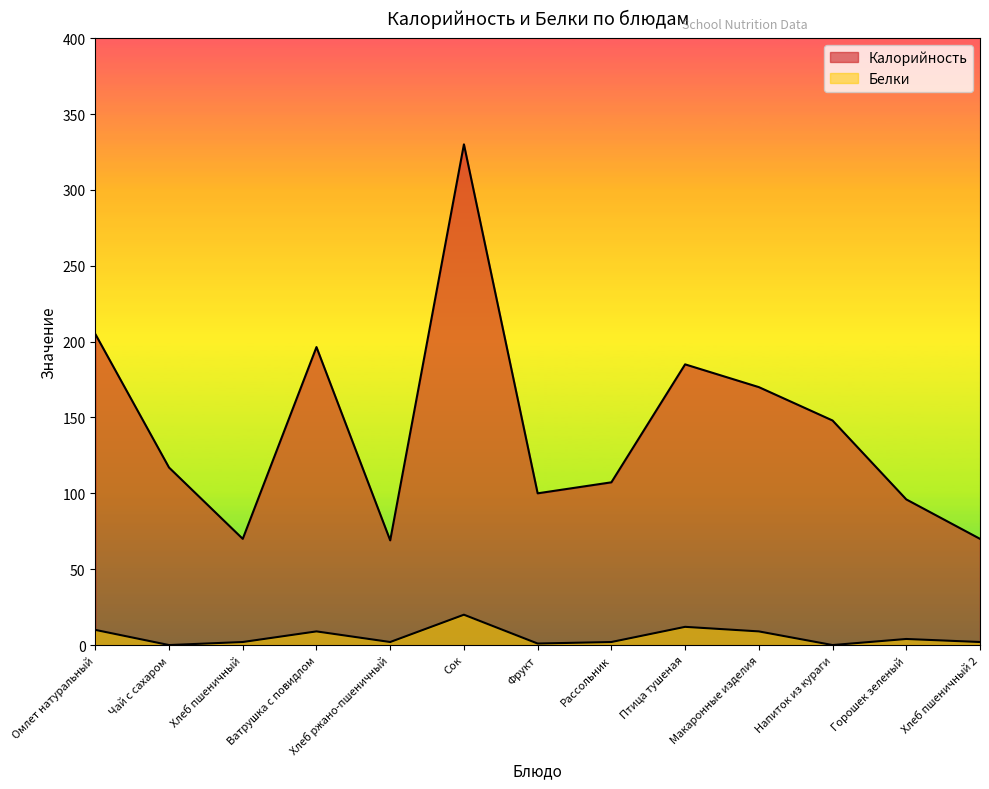

What is the difference between the second highest and second lowest values in the Белки series?

12.0